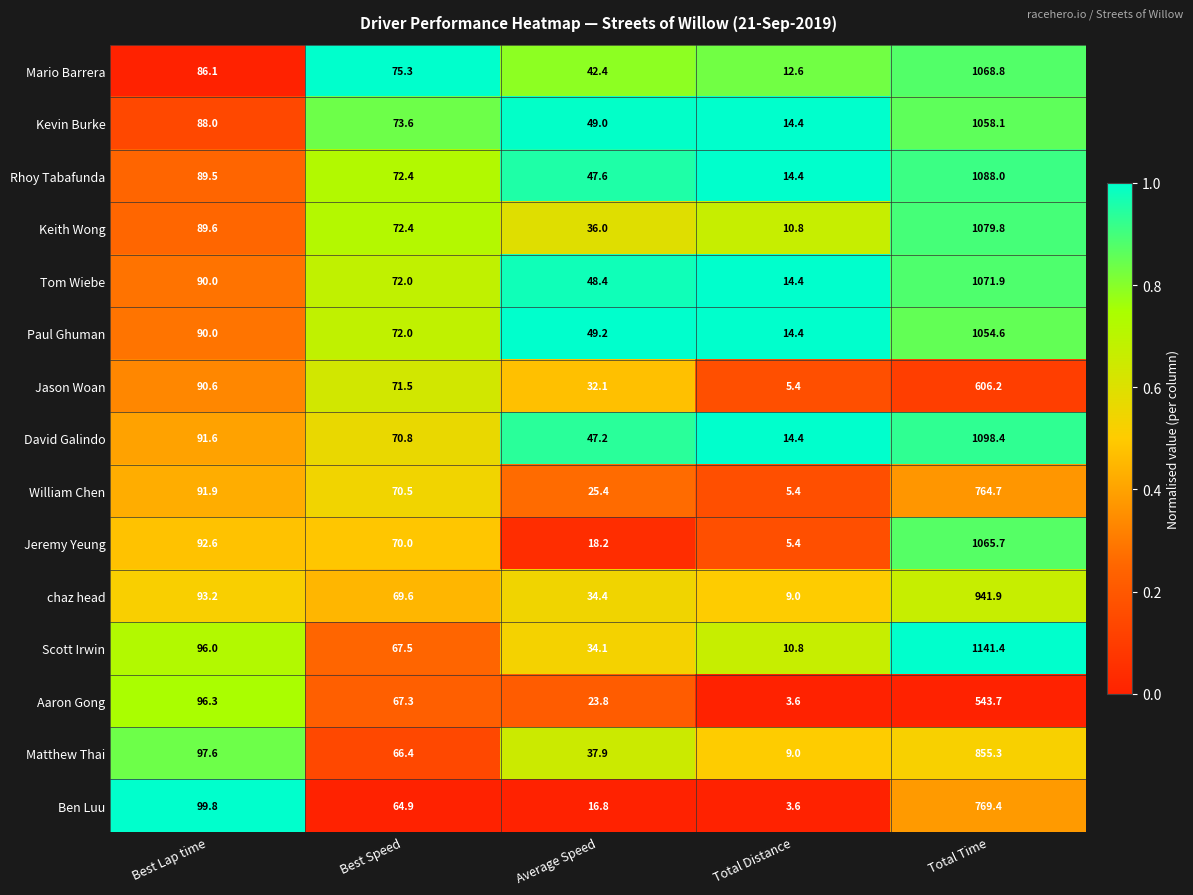

Which label corresponds to the smallest value in the chart?

Total Distance